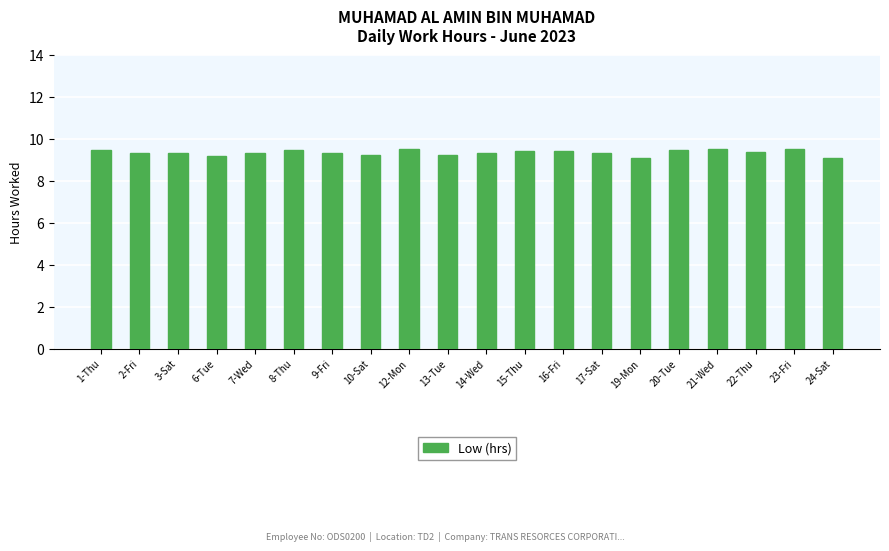

What is the change in value from 1-Thu to 24-Sat?

-0.4